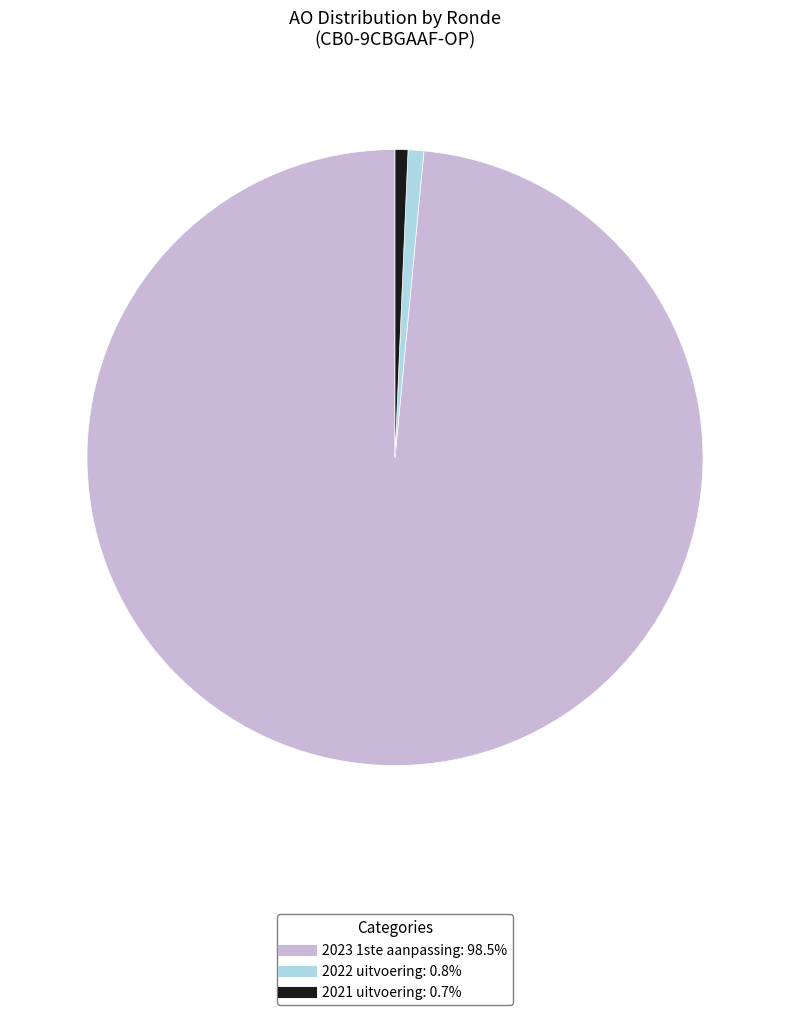

Which slice is the largest?

2023 1ste aanpassing